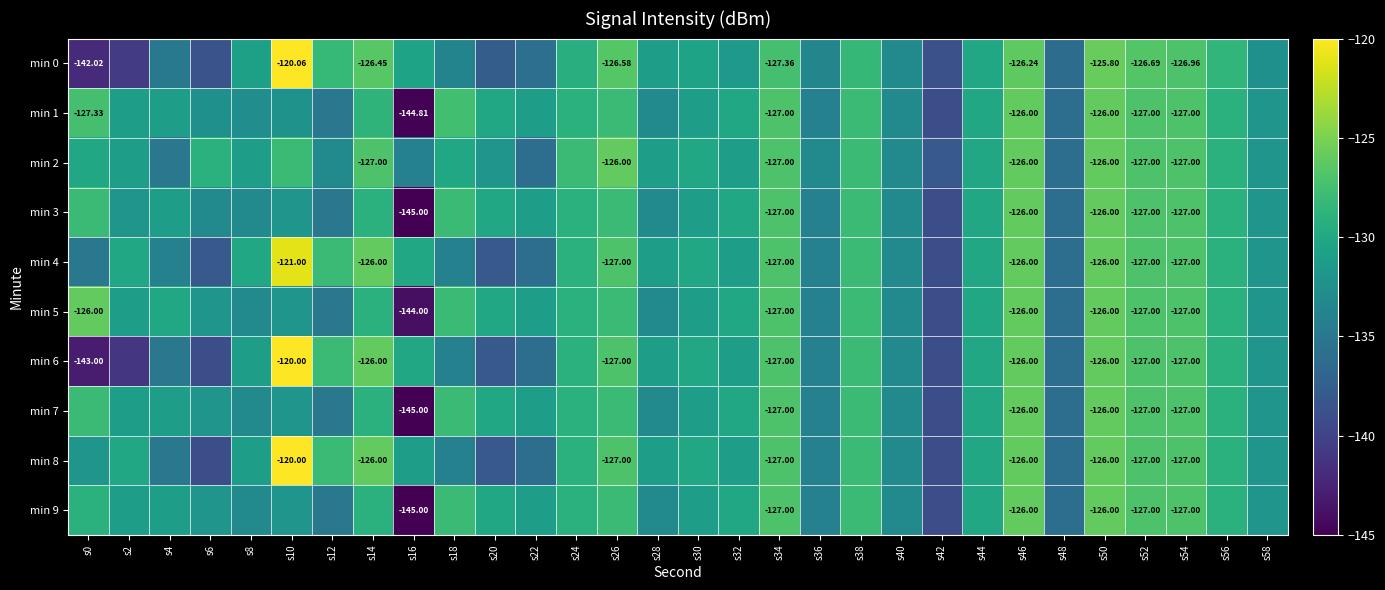

What is the difference between the highest and lowest values at s0?

17.0